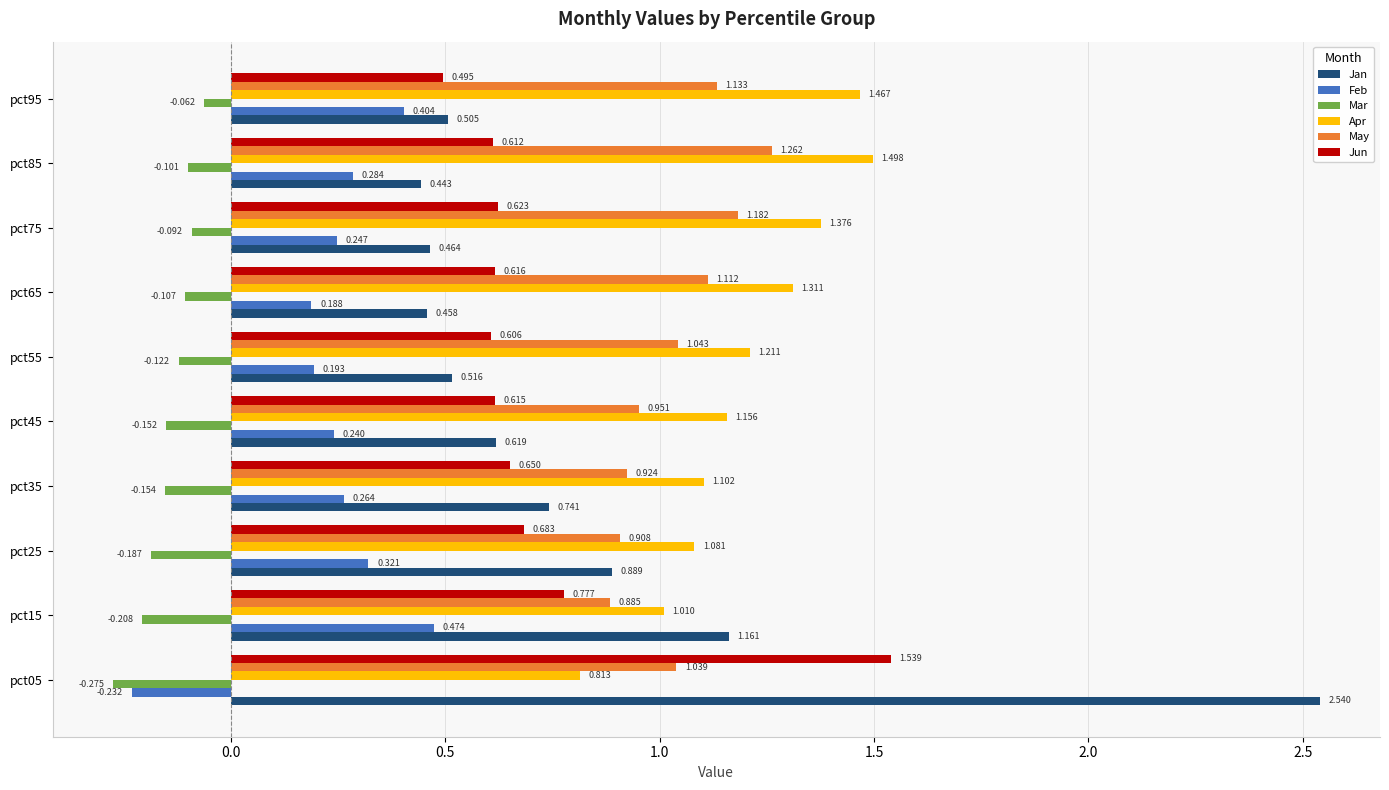

Rank the series at pct65 from highest to lowest value.

Apr, May, Jun, Jan, Feb, Mar